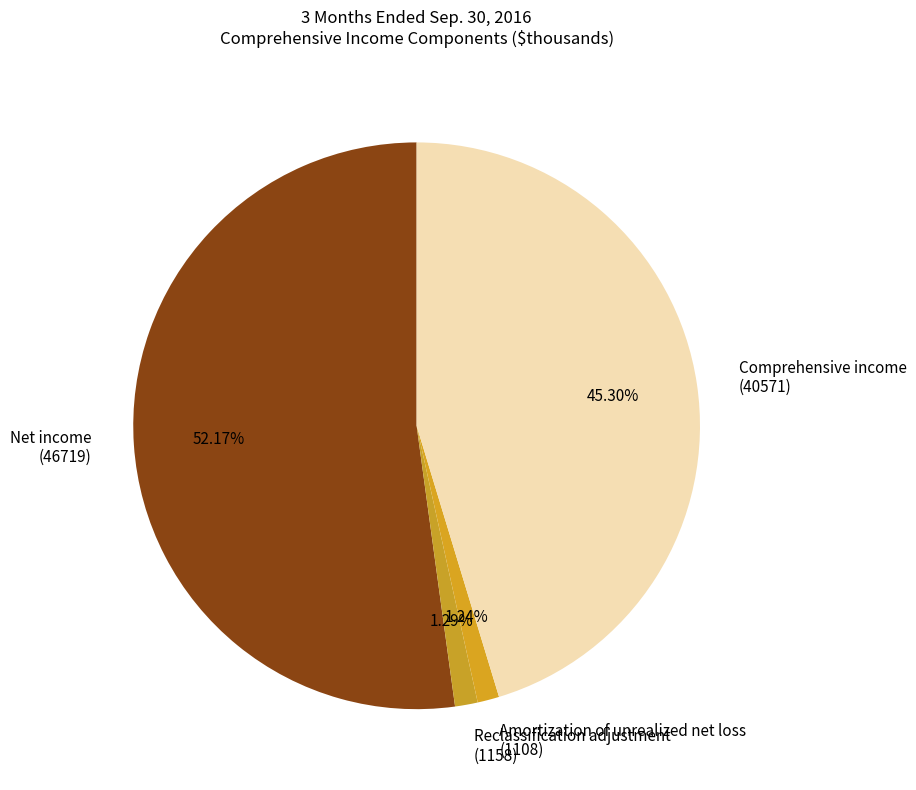

How many slices are in this pie chart?

4